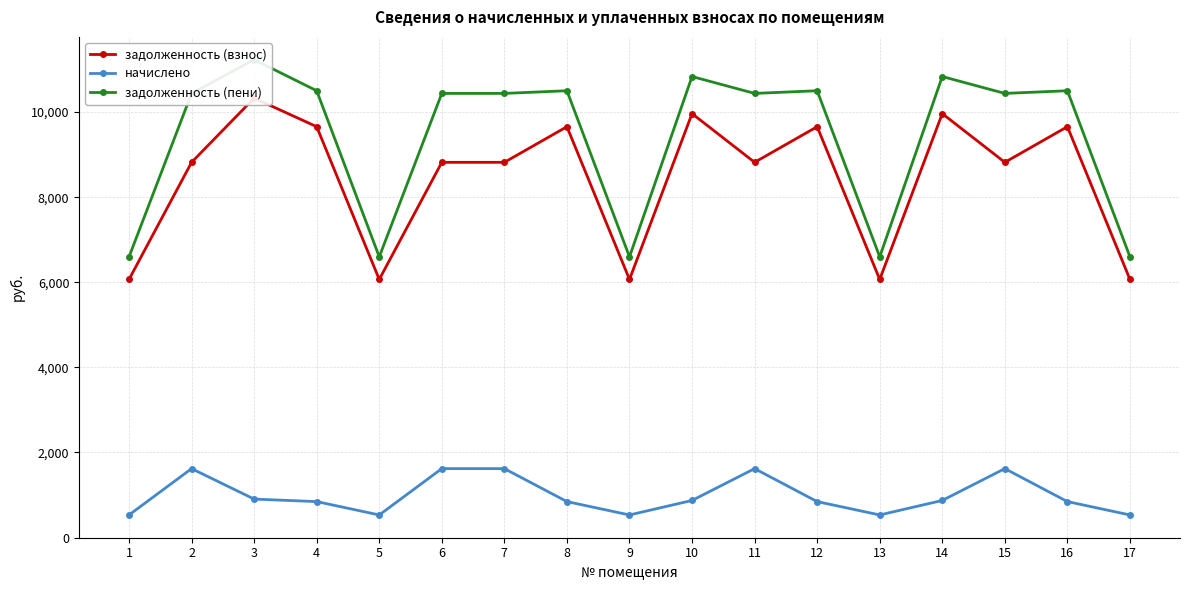

The задолженность (взнос) series shows 1352.8 at 1. True or false?

False